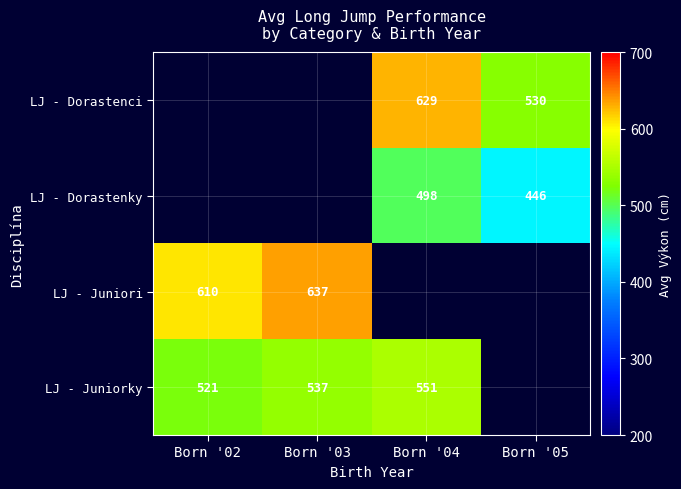

The LJ - Dorastenky series shows 148 at Born '05. True or false?

False